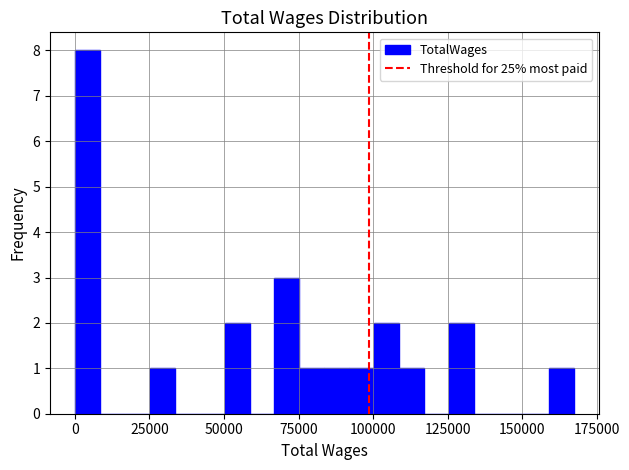

Read against the x-axis, roughly where is the centre of the tallest bar?

5000